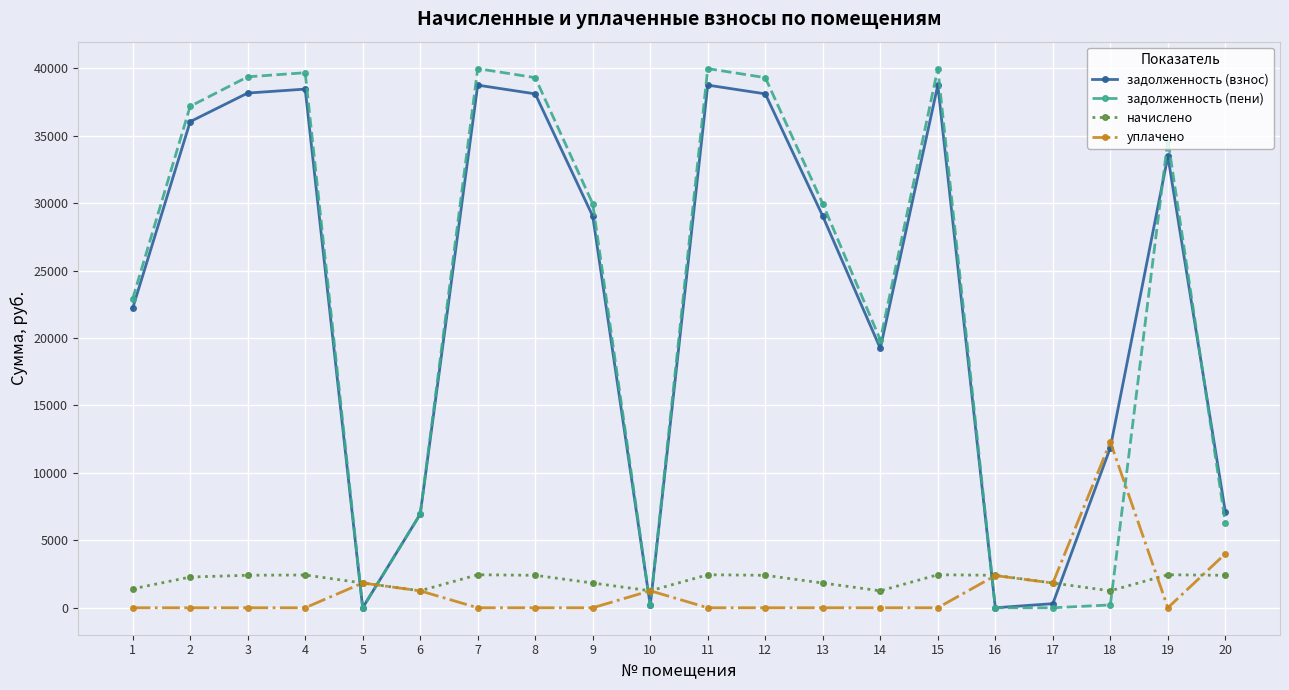

What is the total value across all series at 2?

75503.8